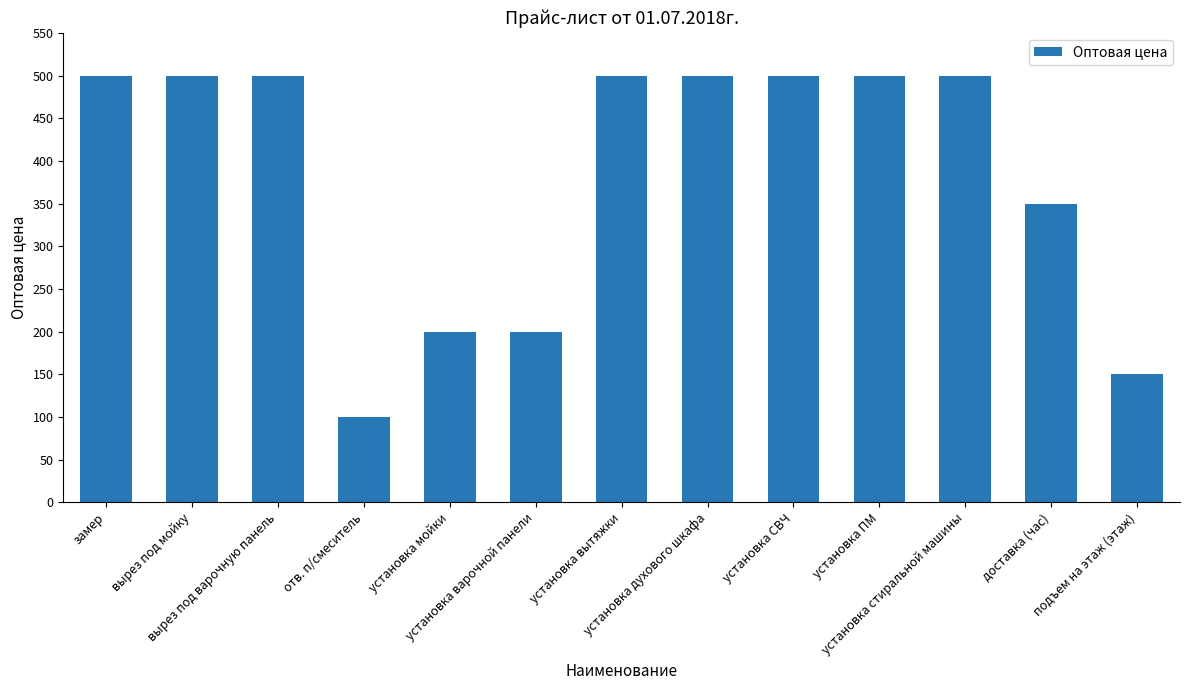

What is the smallest value displayed?

100